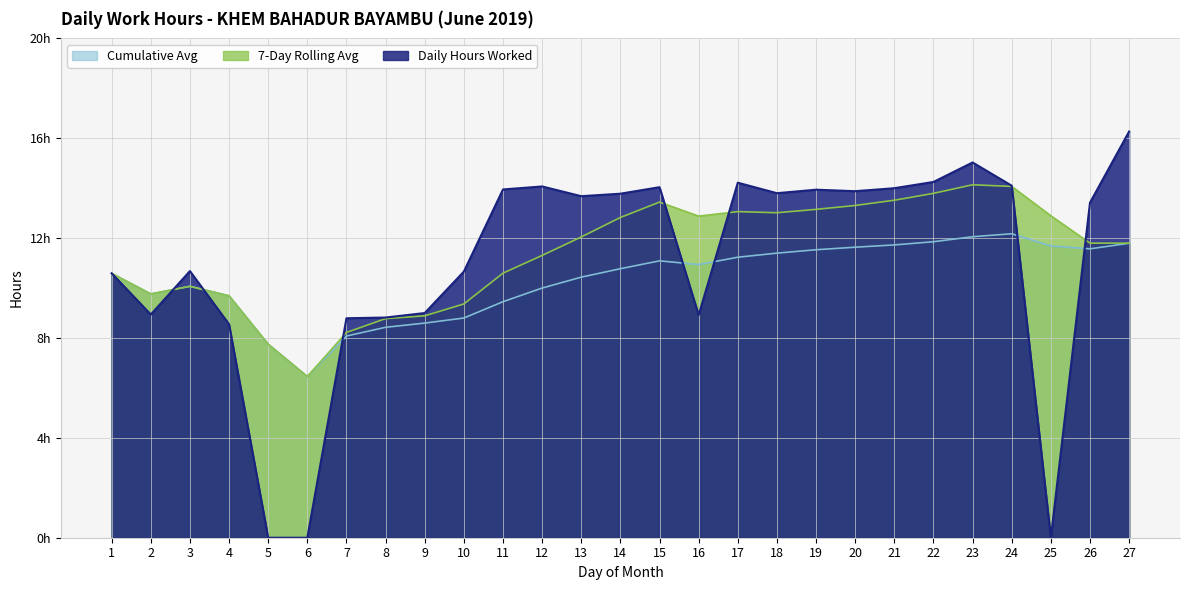

How many values in the Daily Hours Worked series exceed 13?

15